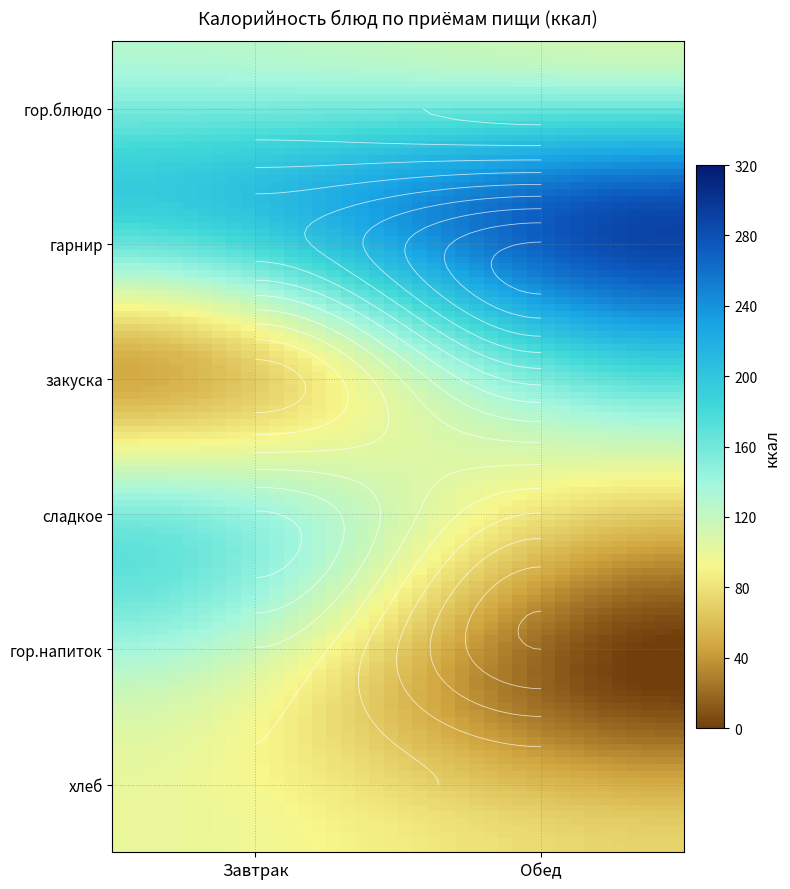

Count the Завтрак values in the range 100 to 162.

4